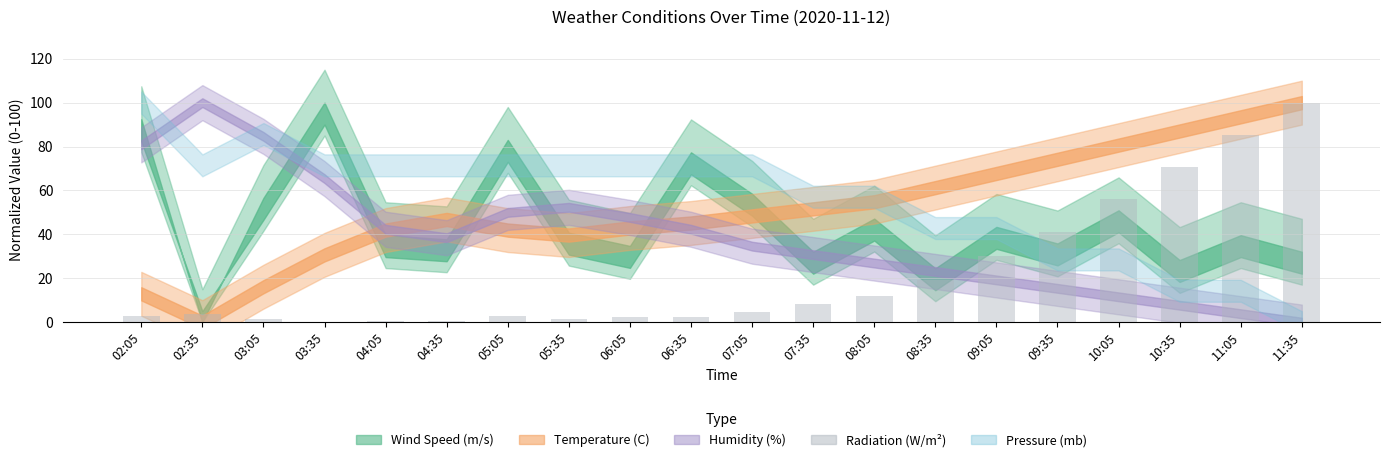

What is the sum of all values?

444.9